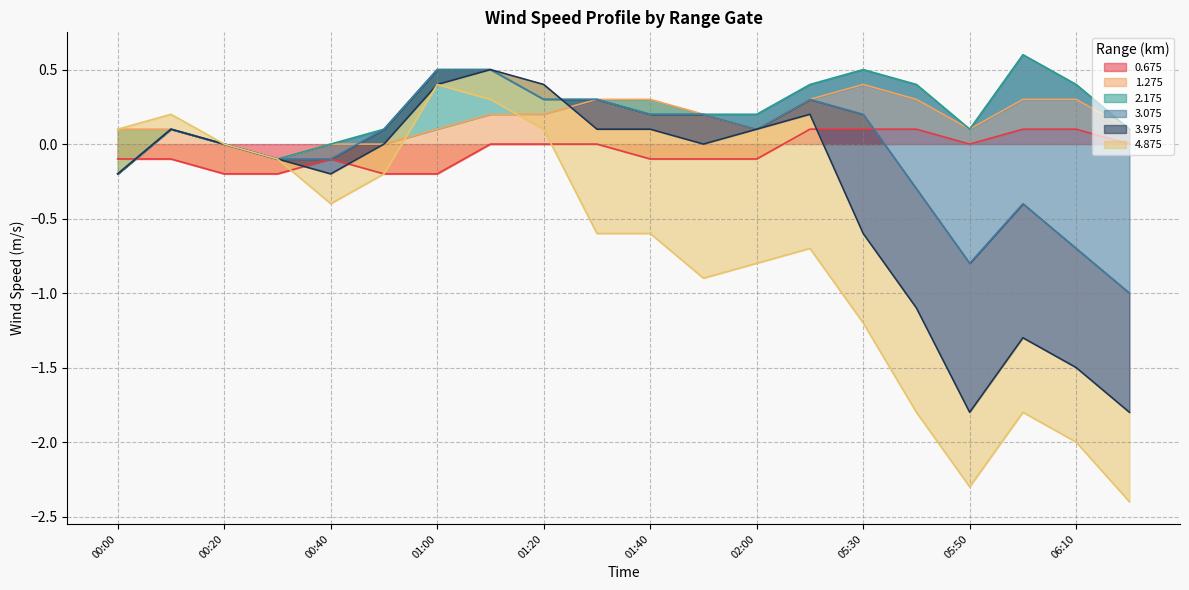

At which category does 3.075 reach its first local valley?

00:40